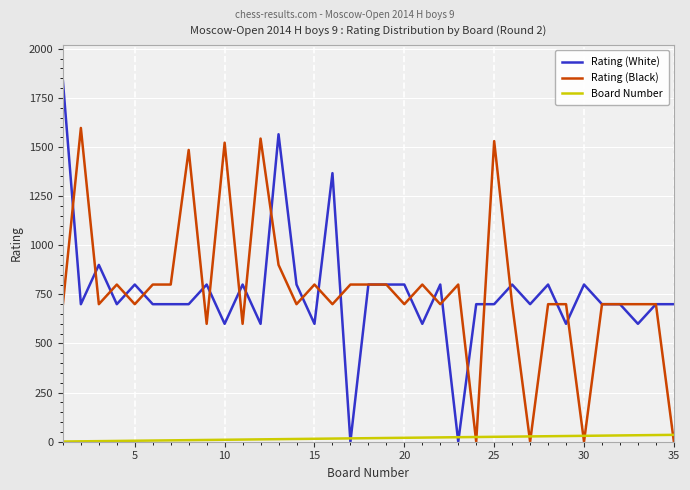

Rank the series by their maximum value, from lowest to highest.

Board Number, Rating (Black), Rating (White)